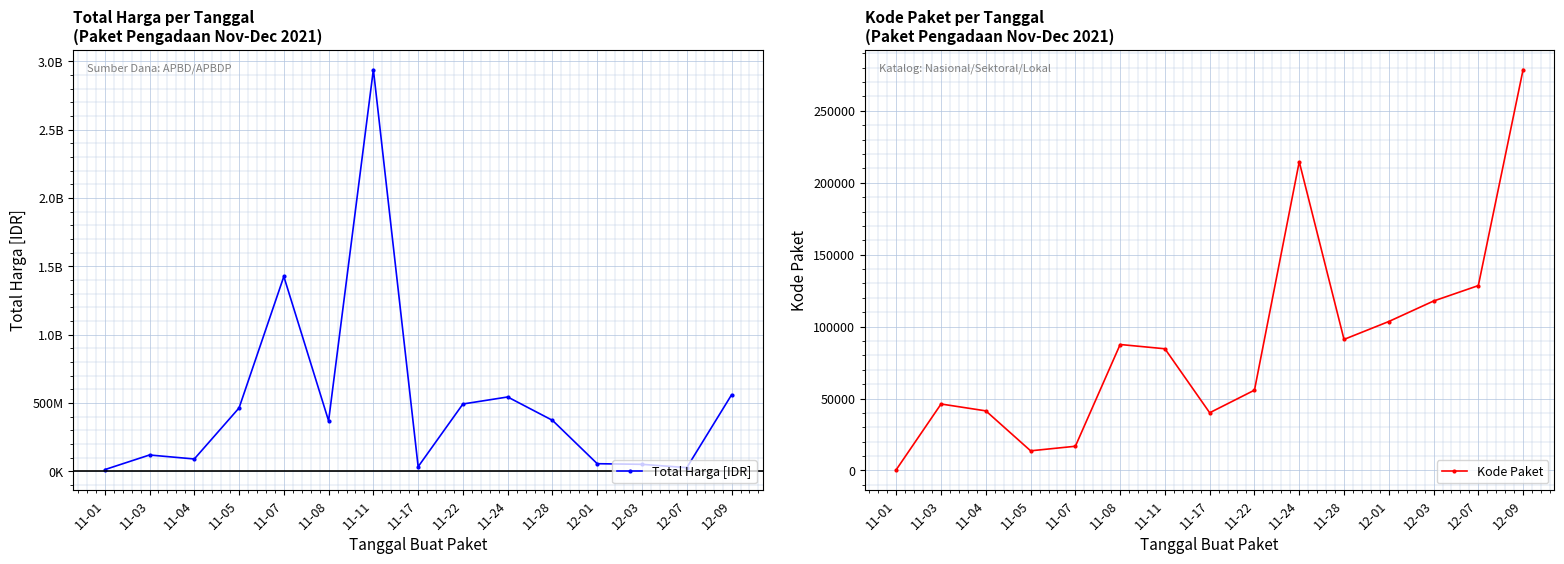

Reading right to left, extract all data points from this chart.

Total Harga [IDR]: 12-09=559971000	12-07=27412000	12-03=51601000	12-01=56152800	11-28=373404000	11-24=544334200	11-22=493000000	11-17=34292000	11-11=2939534240	11-08=369486000	11-07=1425867900	11-05=464002100	11-04=90672075	11-03=119901270	11-01=12787500
Kode Paket: 12-09=278693	12-07=128516	12-03=117783	12-01=103541	11-28=91101	11-24=214626	11-22=55826	11-17=40112	11-11=84587	11-08=87560	11-07=16823	11-05=13652	11-04=41420	11-03=46197	11-01=570